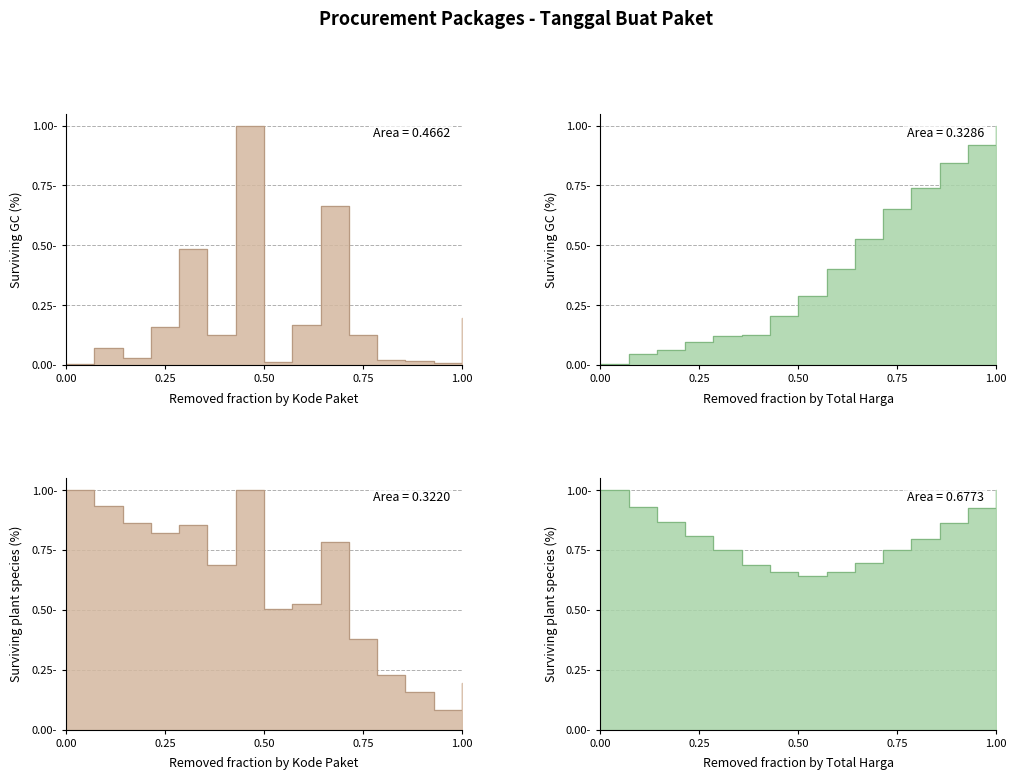

Which series has the widest spread of values?

Total Harga (Juta)